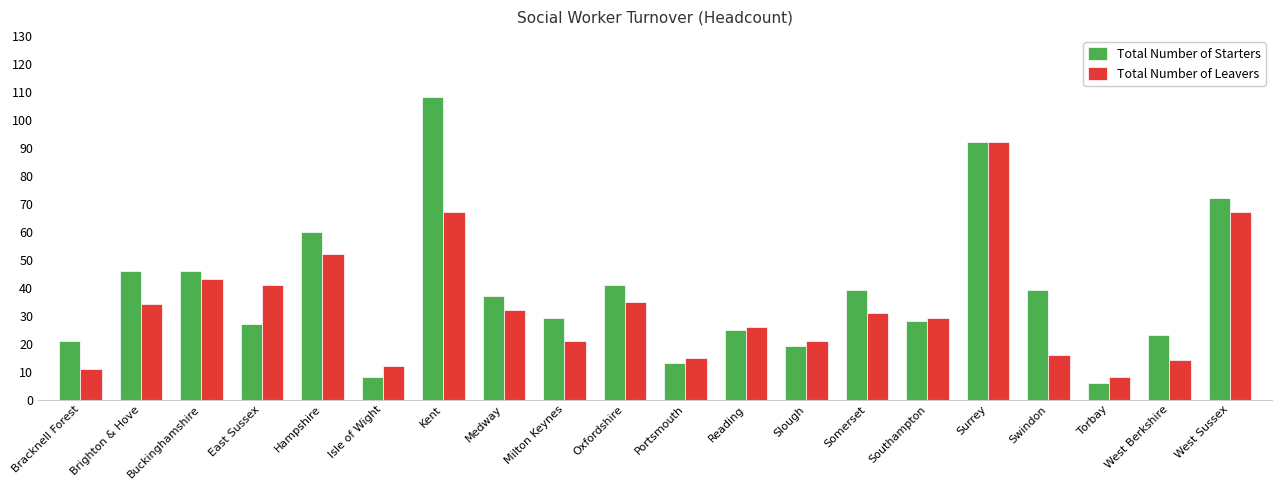

What is the sum of all Total Number of Leavers values?

667